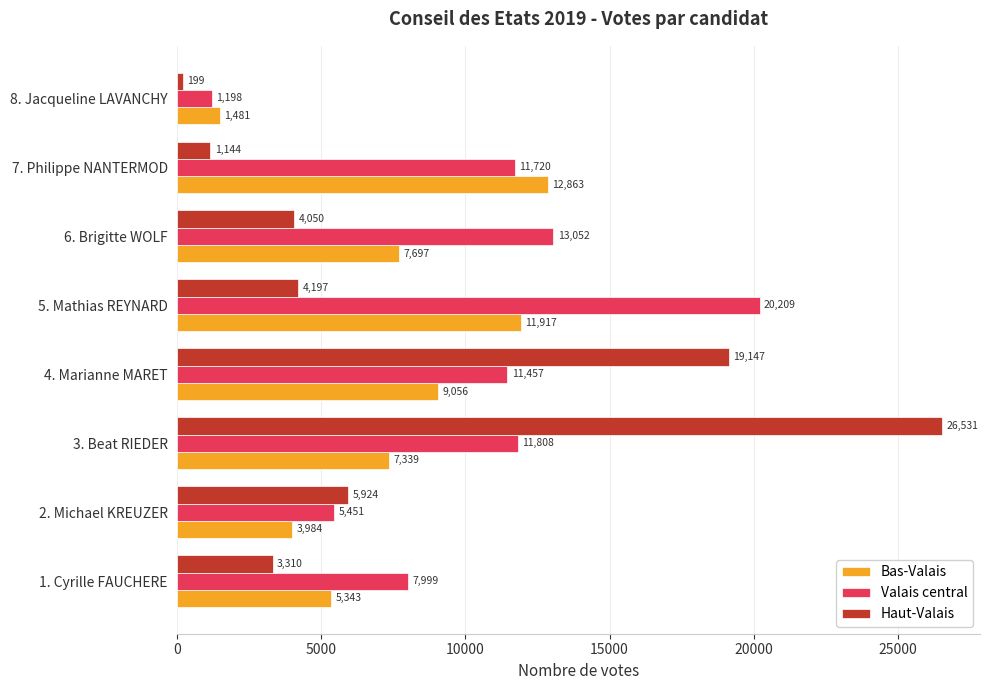

Count the number of categories in the chart.

8